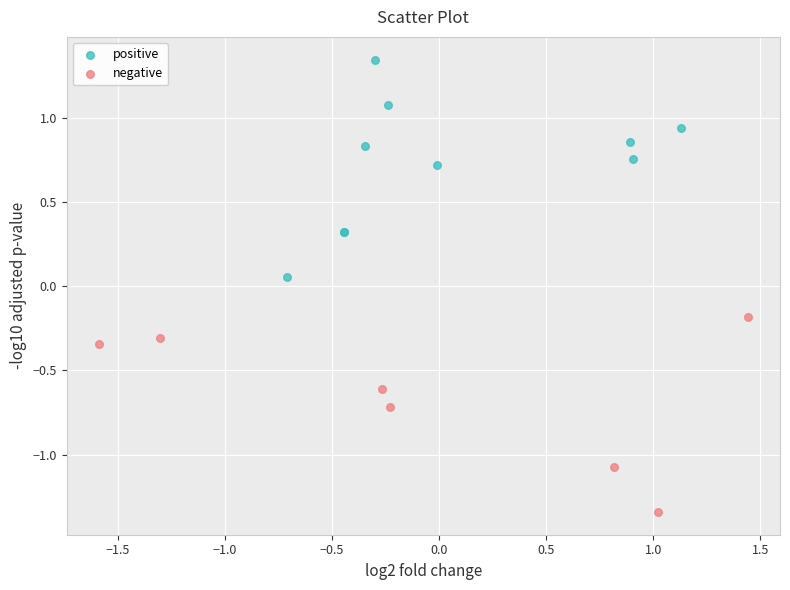

Which series contains the lowest Y value?

negative